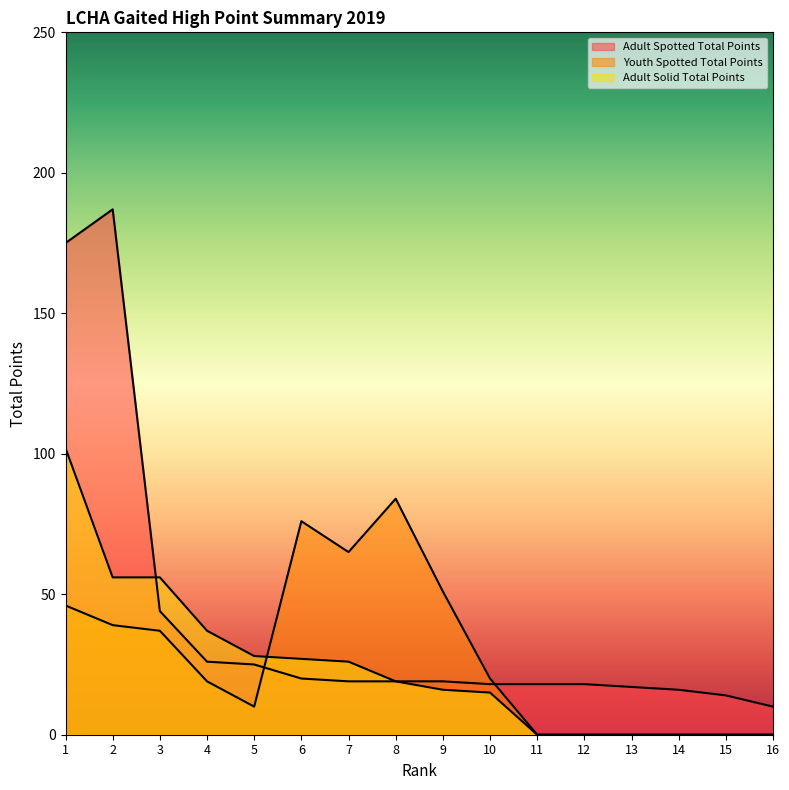

List the series in order of their peak value, lowest first.

Youth Spotted Total Points, Adult Solid Total Points, Adult Spotted Total Points